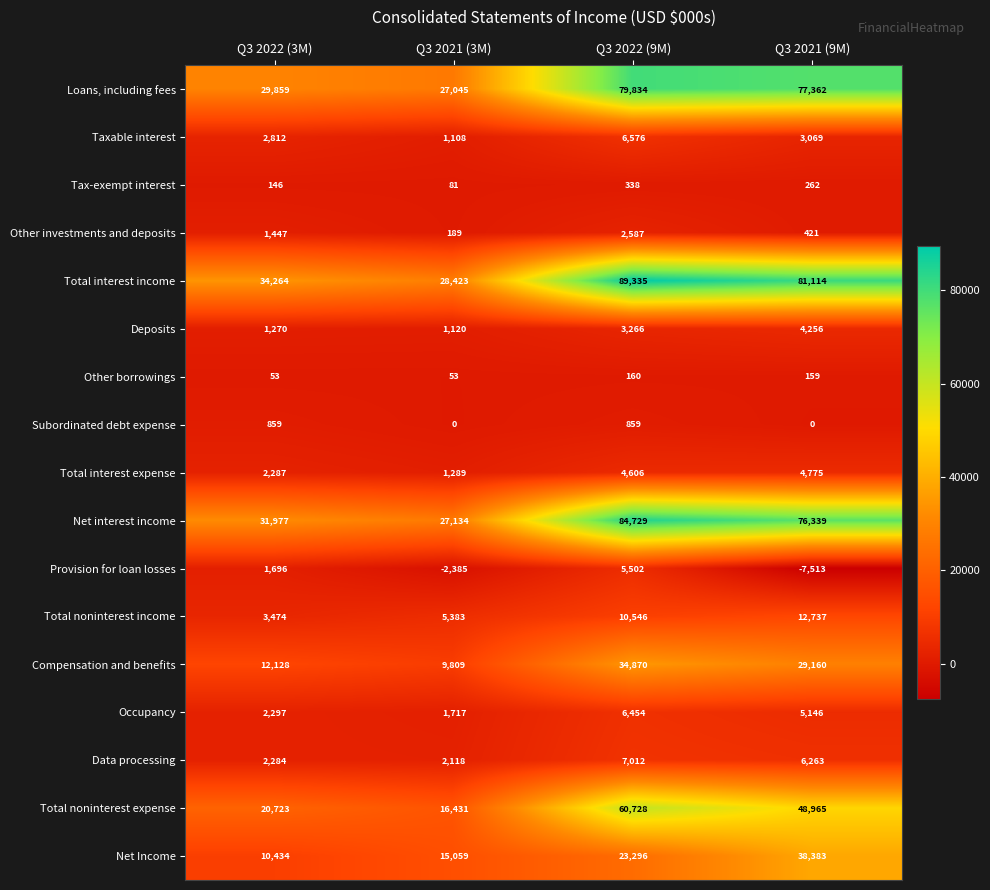

Where is Total interest income nearest to the value 58879?

Q3 2021 (9M)